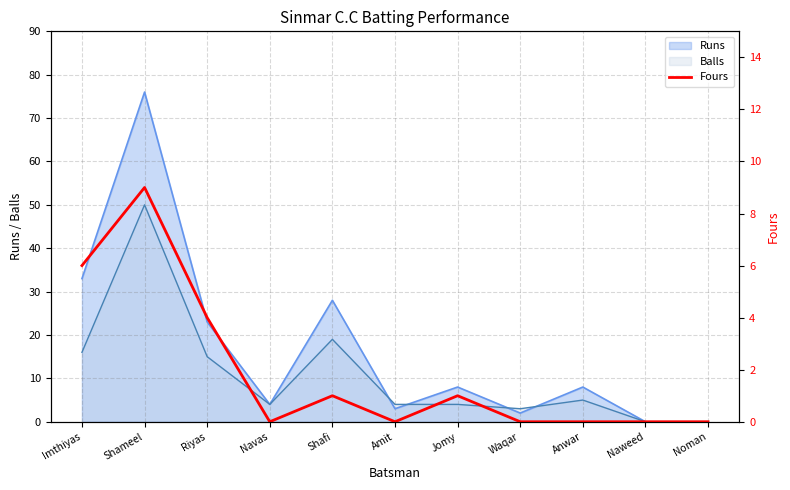

Where is the data nearest to the value 4?

Riyas